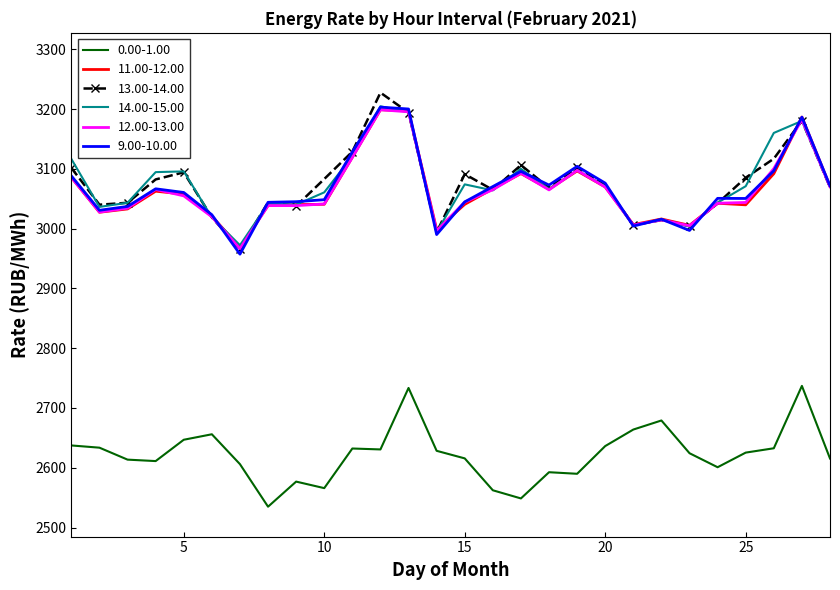

What is the greatest value displayed?

3227.5